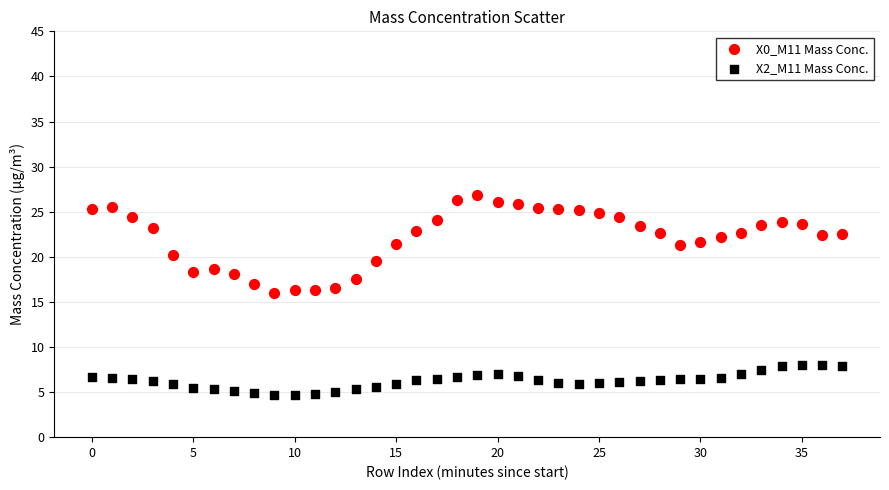

Which series contains the lowest Y value?

X2_M11 Mass Conc.